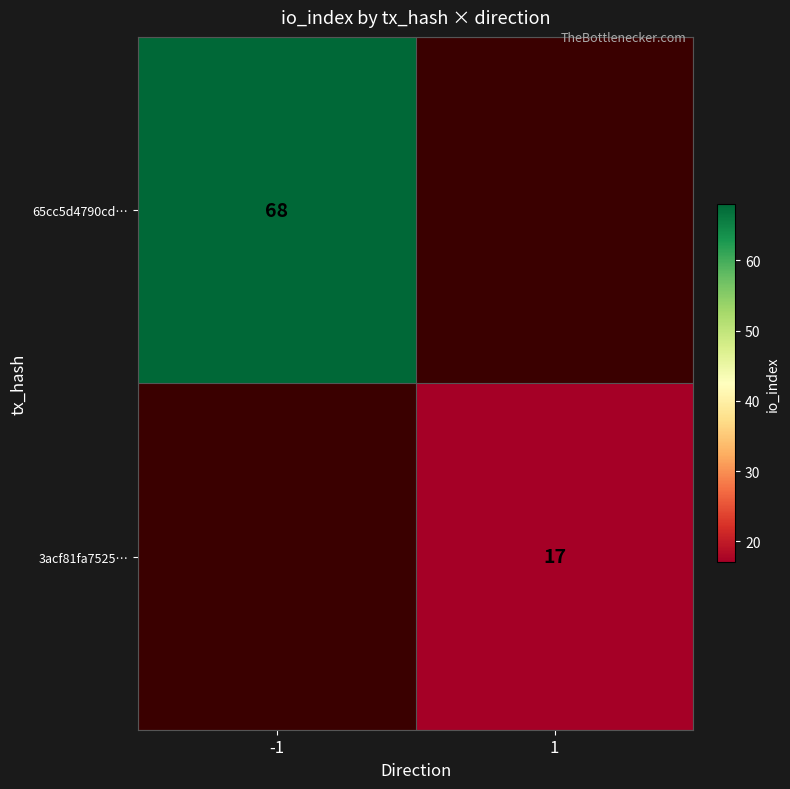

The 3acf81fa7525… series shows 23 at 1. True or false?

False